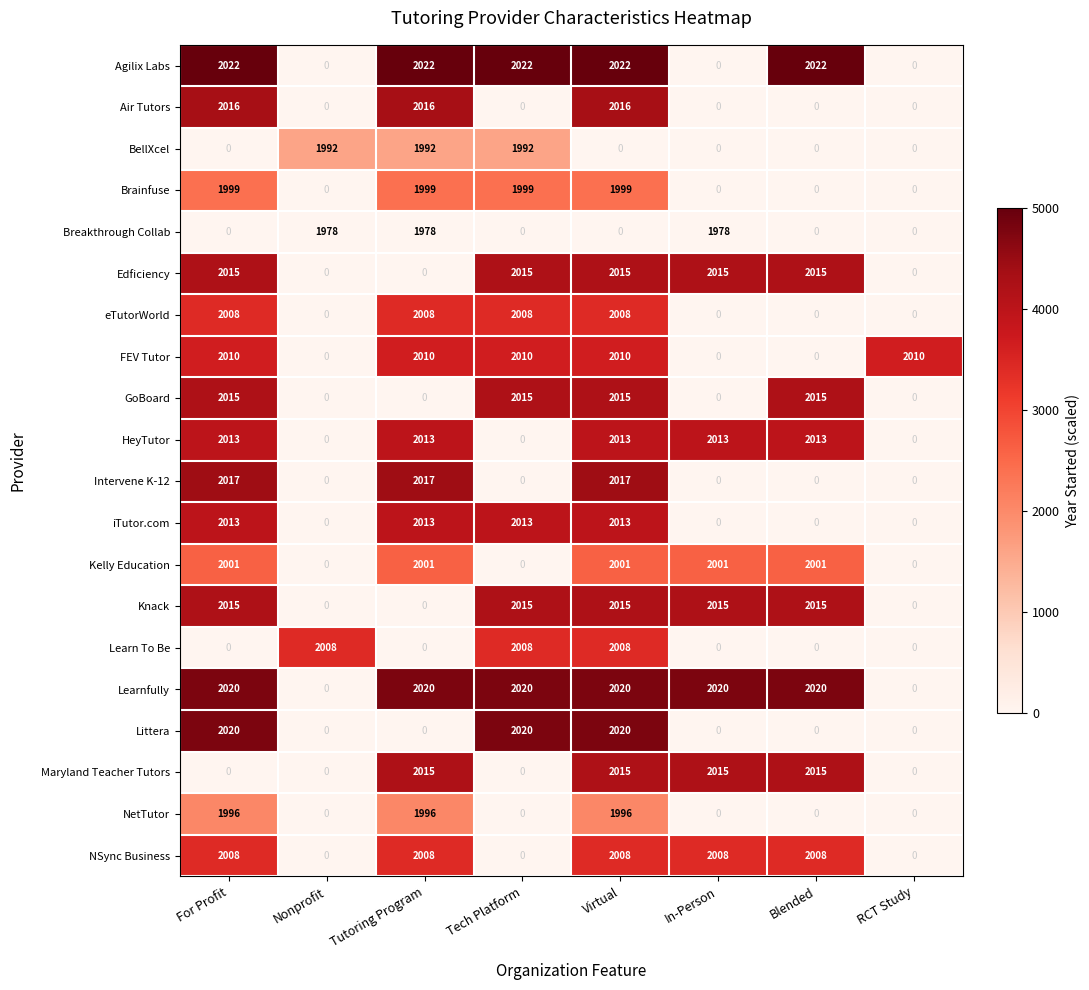

Which series changed the most between For Profit and RCT Study?

Agilix Labs